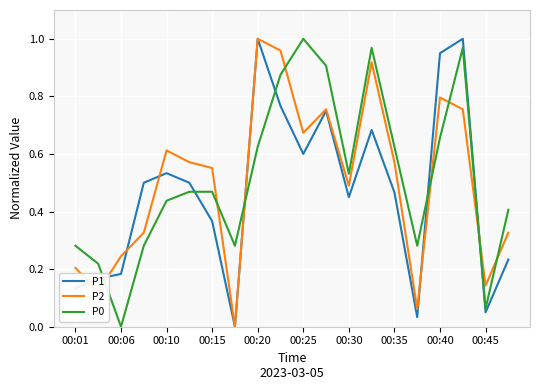

True or false: P2 has more than 0 points higher than both neighbors.

True